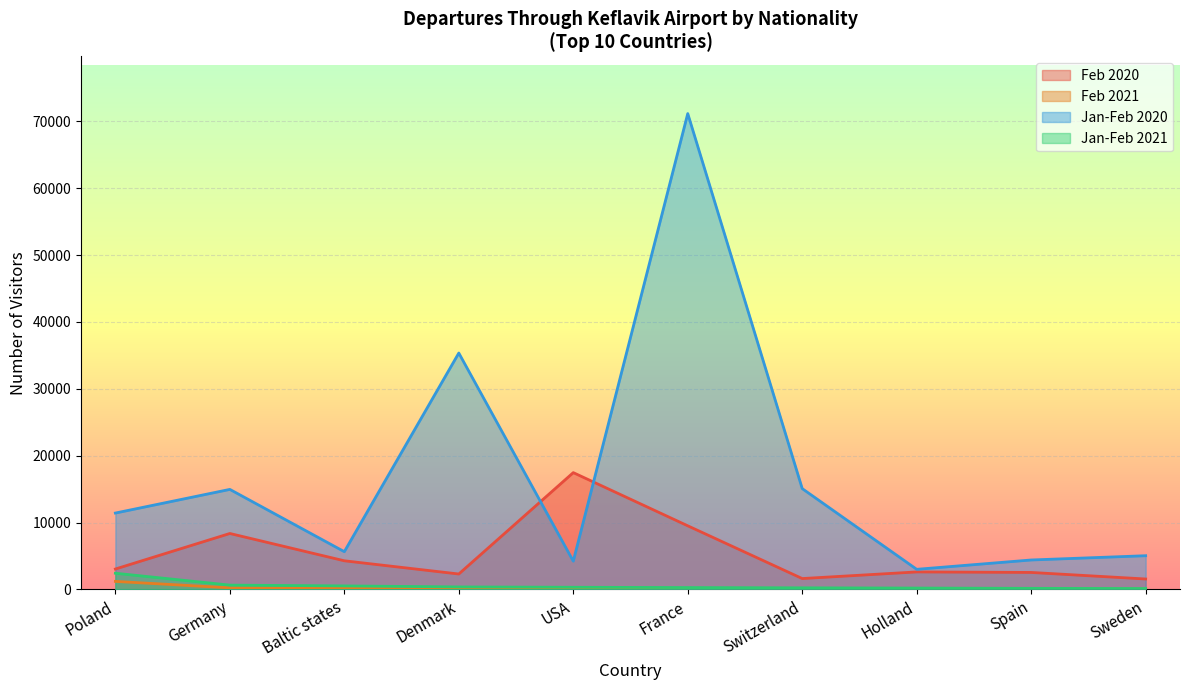

What is the difference between the highest and lowest values at Poland?

10224